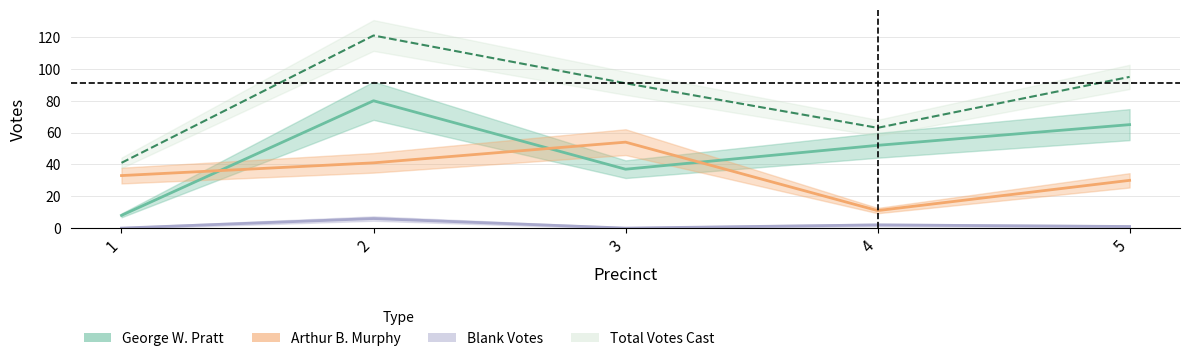

What is the difference between the Total Votes Cast values at 3 and 1?

50